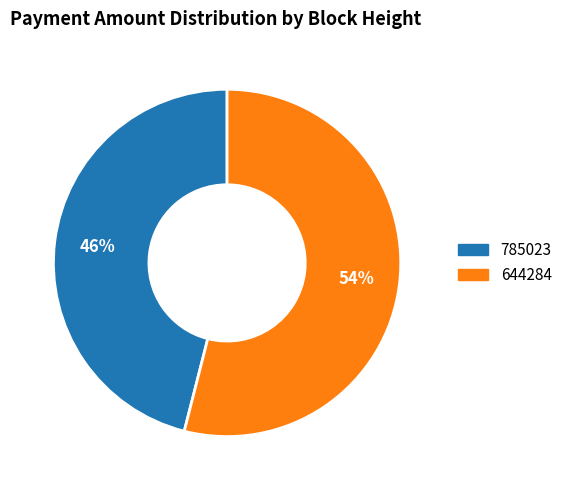

Is it true that 785023 is 46% of the pie?

True